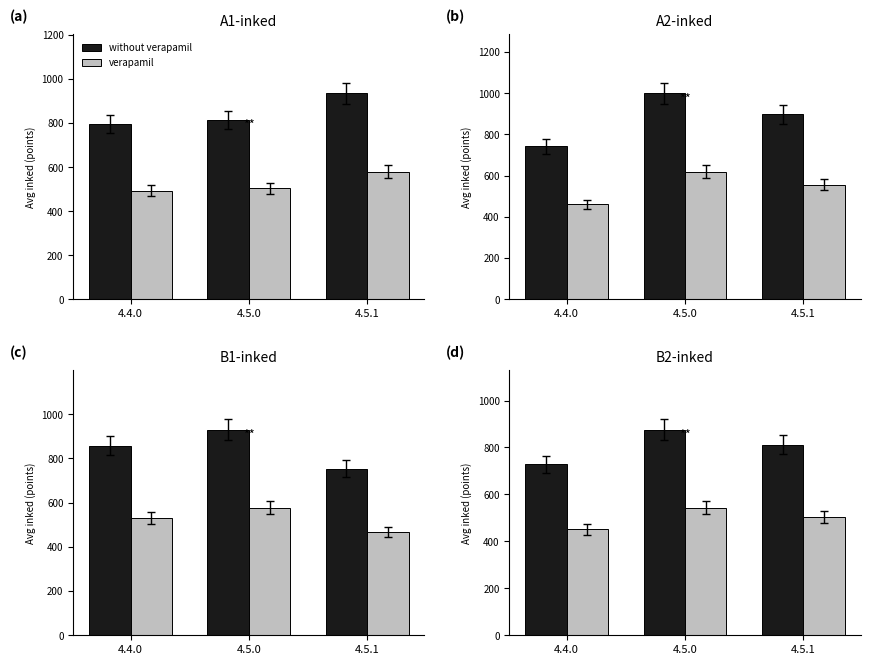

What is the difference between the highest and lowest values at 4.5.0?

333.0